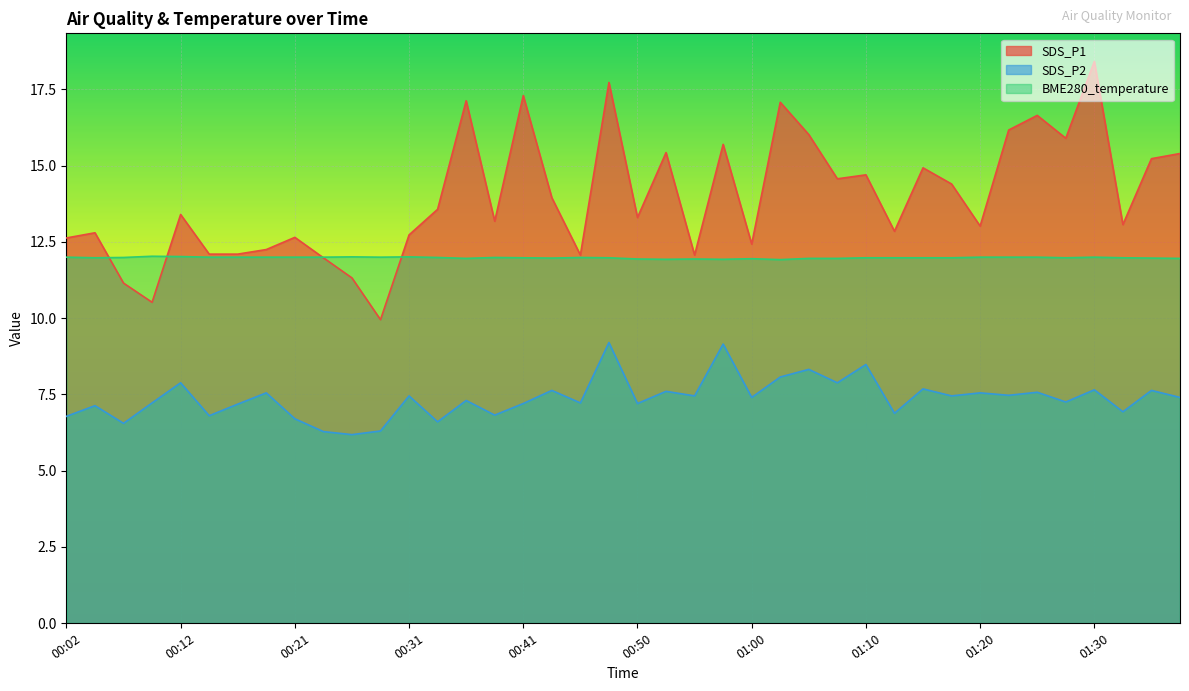

What is the difference between the highest and lowest values at 00:02?

5.9